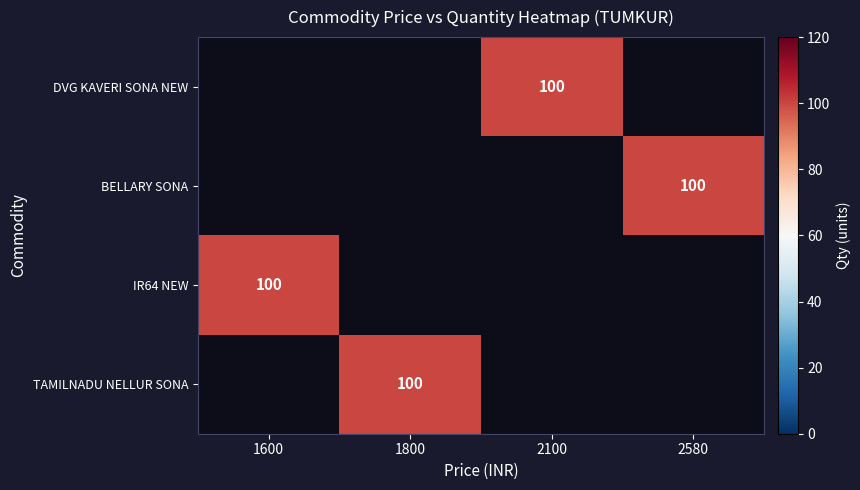

Rank the series by their maximum value, from highest to lowest.

DVG KAVERI SONA NEW, BELLARY SONA, IR64 NEW, TAMILNADU NELLUR SONA